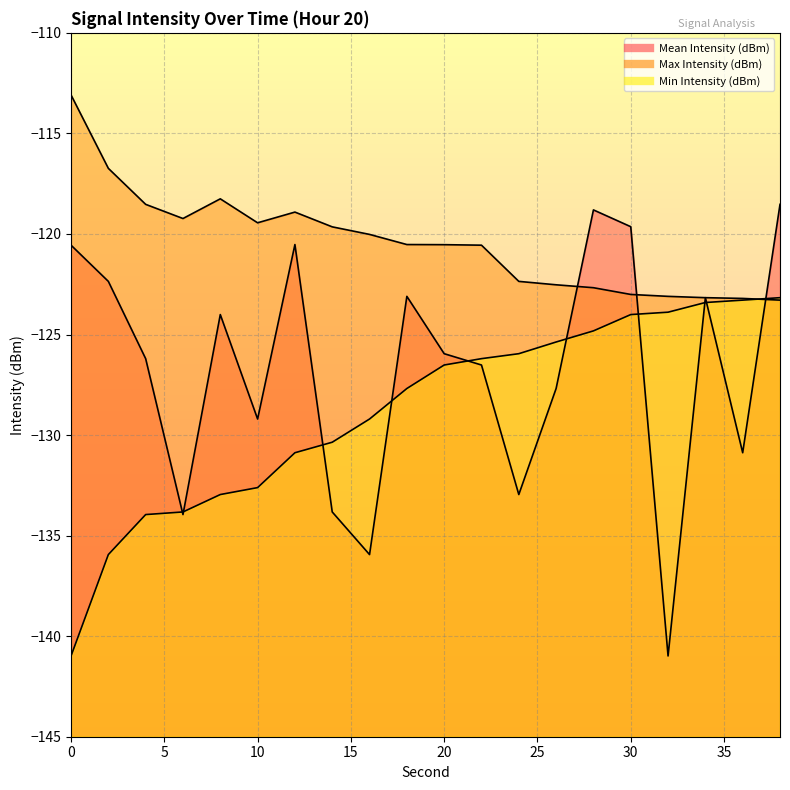

What is the average value of the Min Intensity (dBm) series?

-128.8